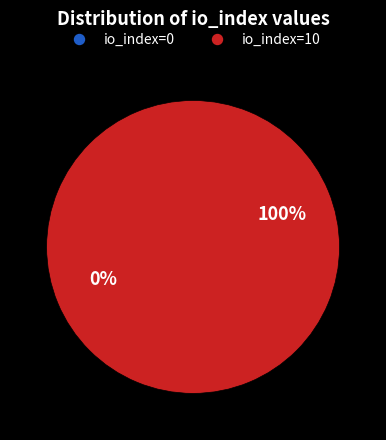

To the nearest percent, what is the difference between the largest and smallest slice percentages?

100%